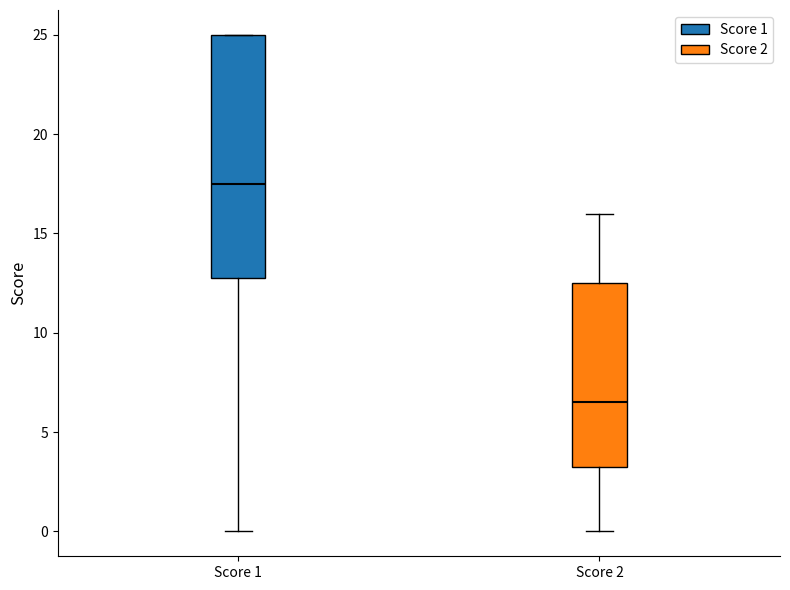

Reading left to right, transcribe this box plot: for each box, give where its median line is, the range the box spans, and where its two whiskers end, as read against the y-axis. The values are not printed on the chart, so give them approximately, as read against the axis.

Score 1: median 17.5, box 13.0 to 25.0, whiskers 0.0 to 25.0
Score 2: median 6.5, box 3.5 to 12.5, whiskers 0.0 to 16.0